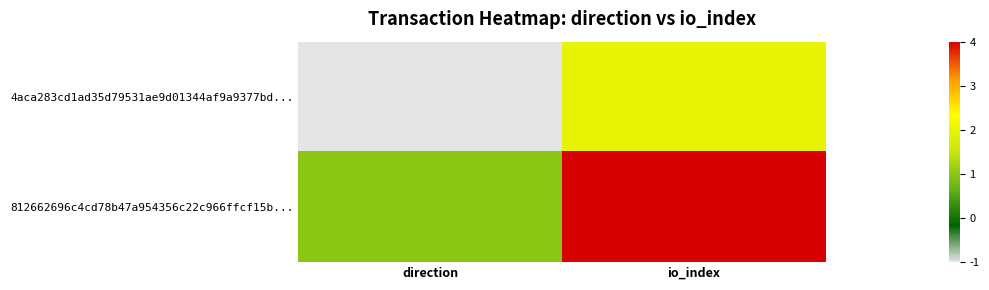

At how many categories does at least one series exceed 1?

1